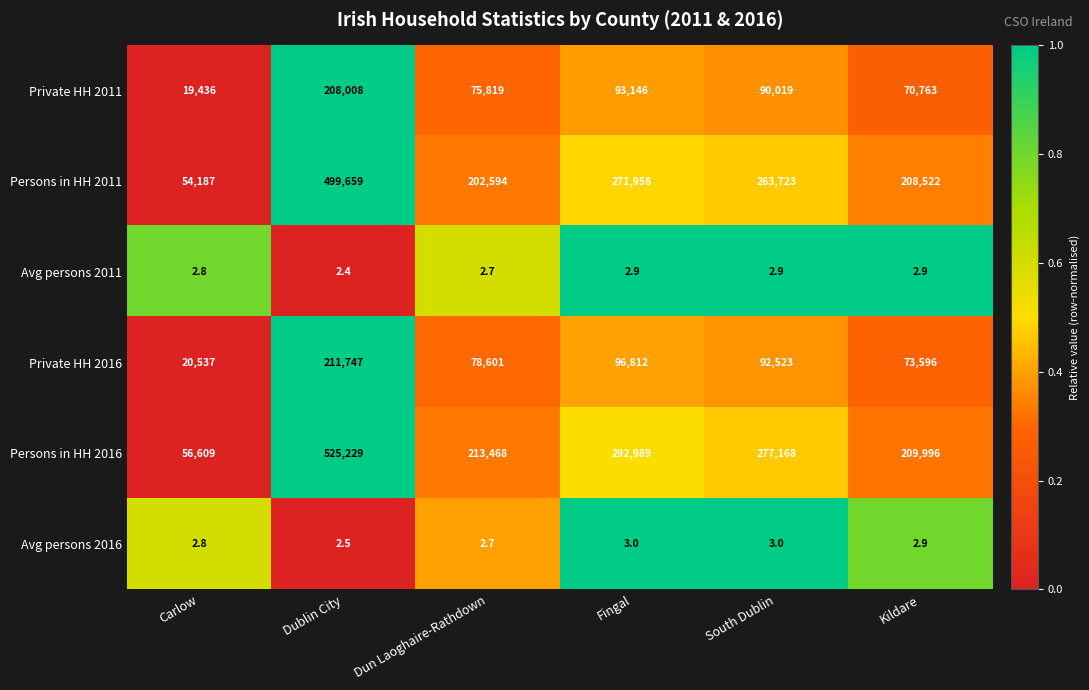

What is the sum of the Avg persons 2016 values at Dublin City and Kildare?

5.4